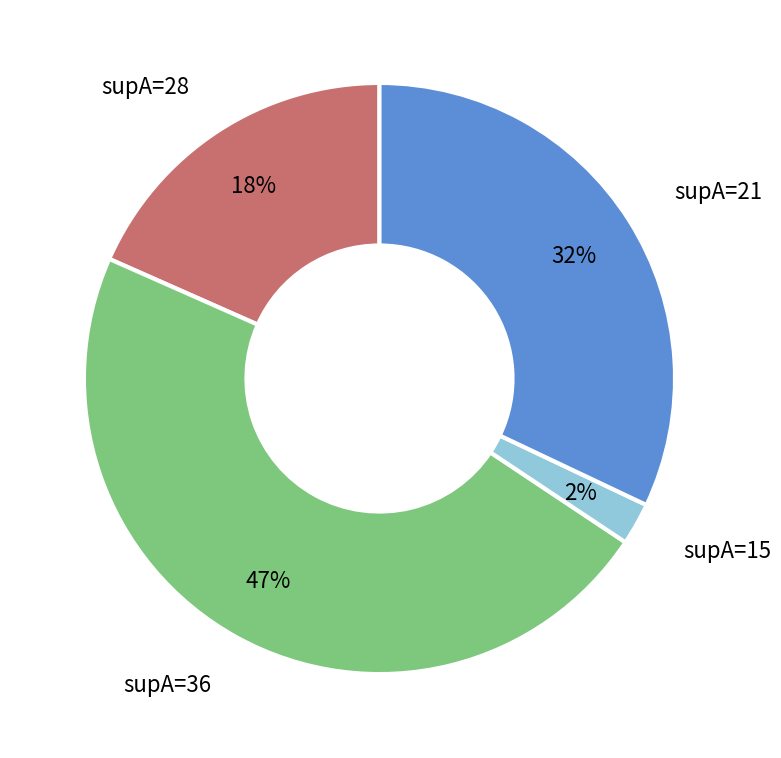

Is the sum of supA=36 and supA=15 greater than half?

No